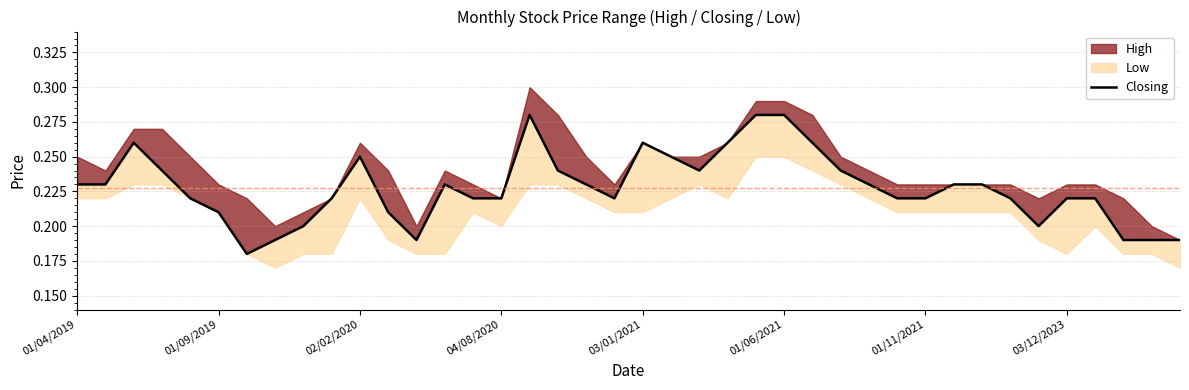

The chart shows a value of 0.2 at 19. True or false?

True